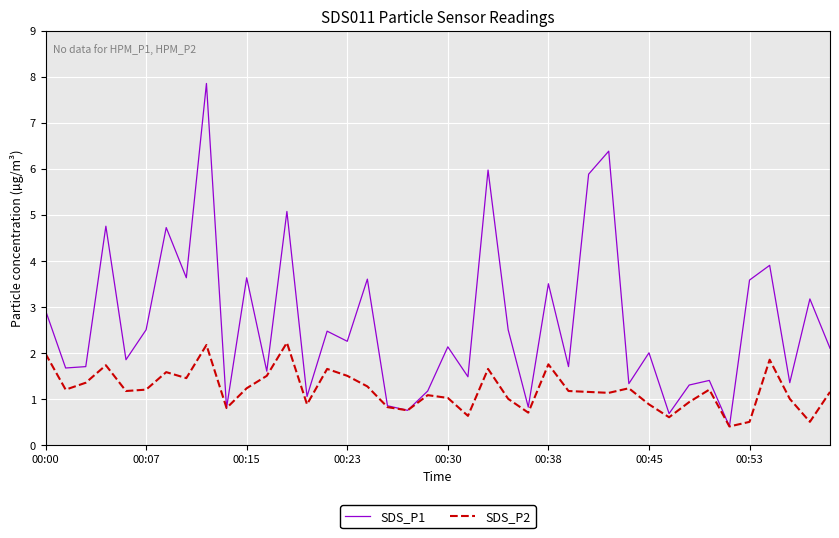

Which series has the largest range (max minus min)?

SDS_P1